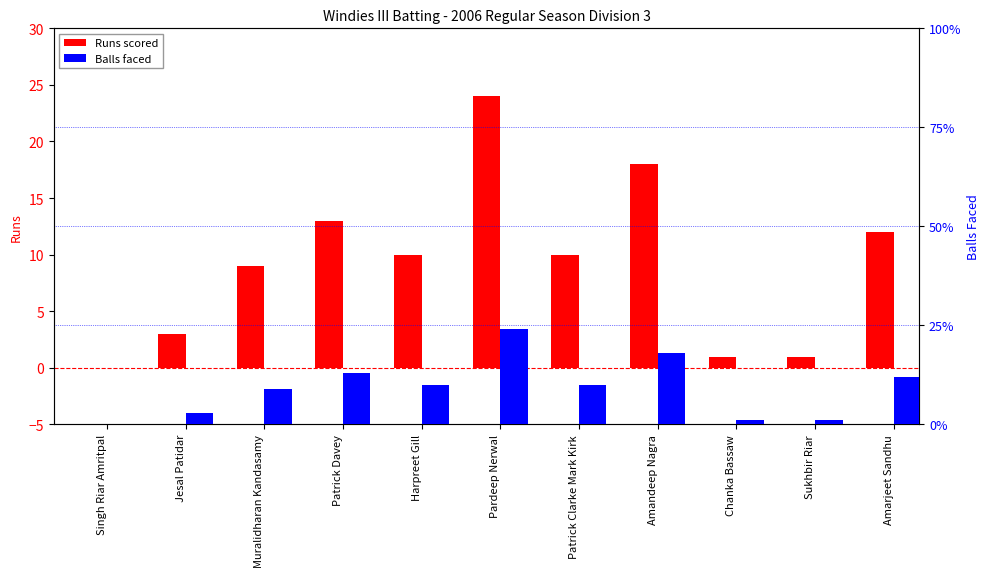

Reading left to right, what are all the values shown in this chart?

Runs scored: 0	3	9	13	10	24	10	18	1	1	12
Balls faced: 0	3	9	13	10	24	10	18	1	1	12